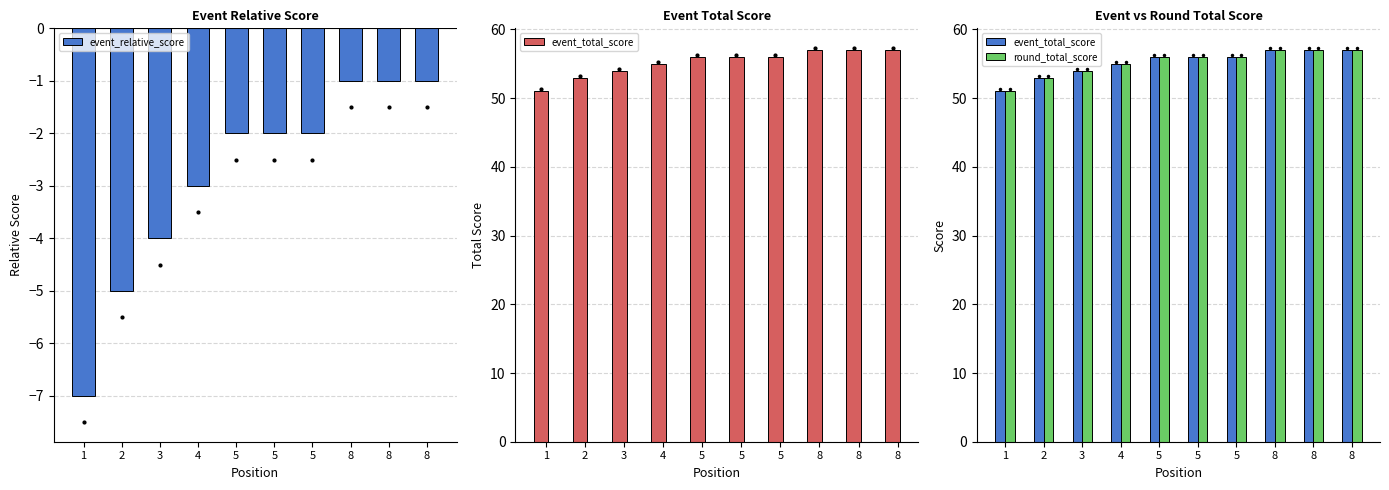

How many distinct data groups are displayed?

3